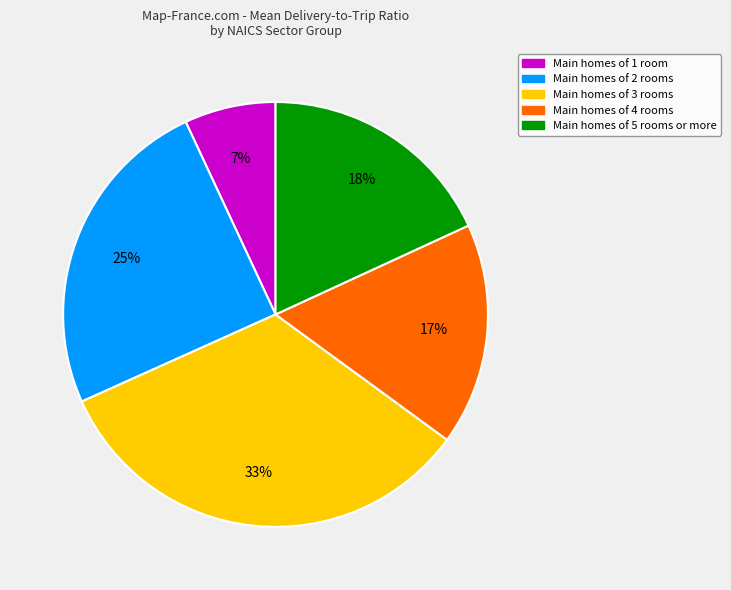

To the nearest percent, what is the average slice percentage?

20%